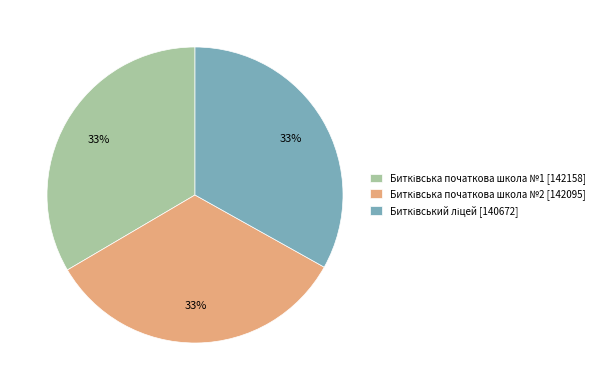

Is there a majority slice in this chart?

No